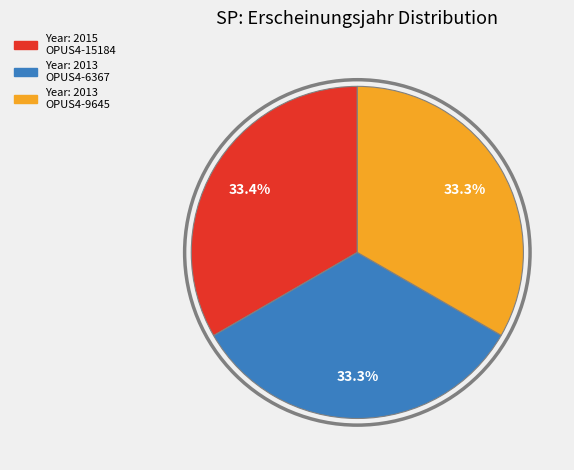

Is there any slice that represents more than half of the pie?

No